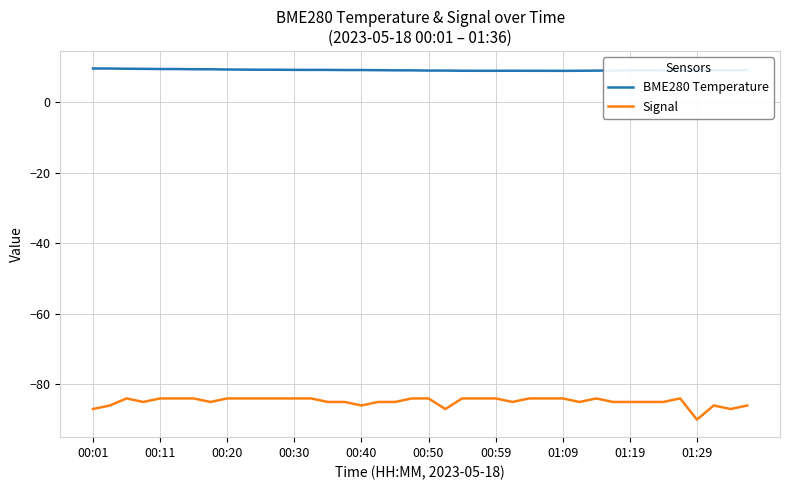

Which series has the largest total across all categories?

BME280 Temperature